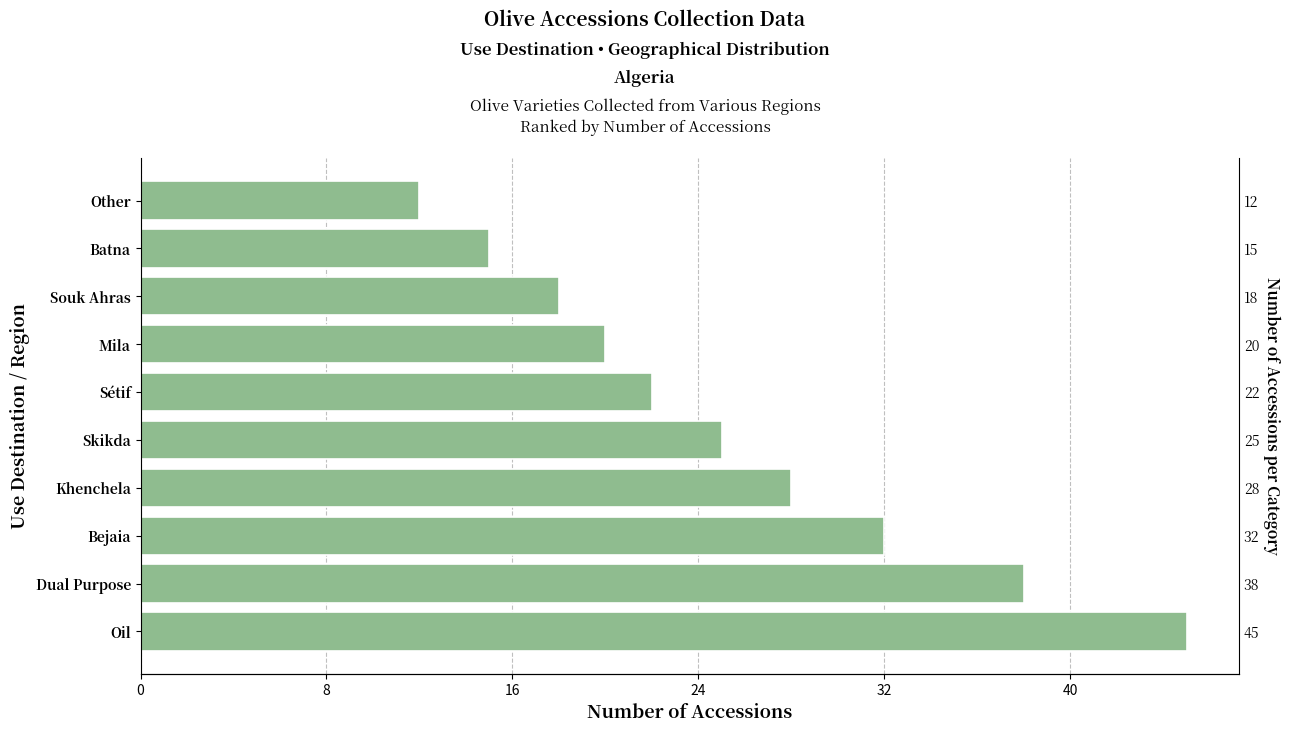

What is the average value?

26